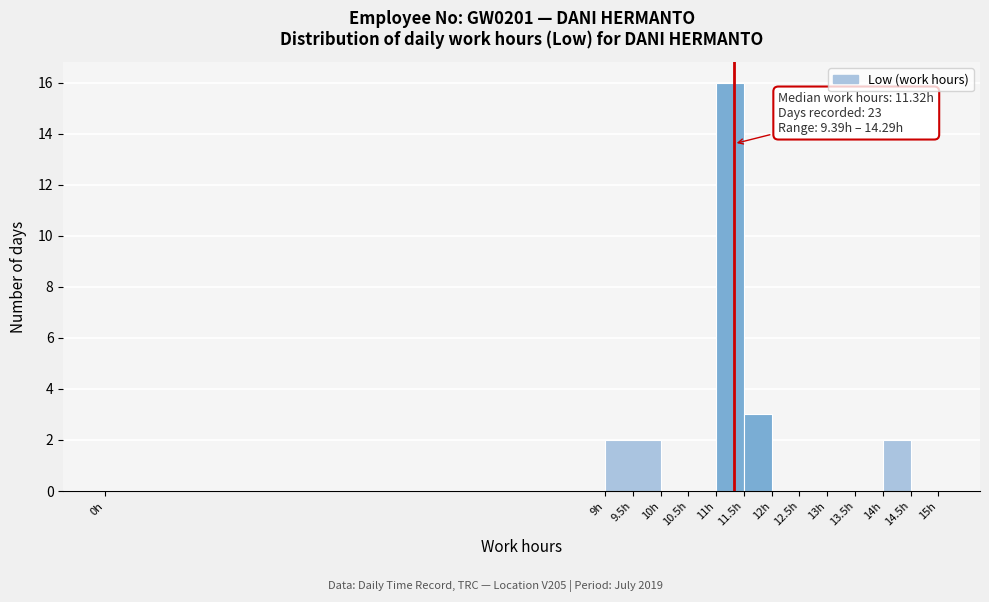

Which range on the x-axis has the tallest bar?

11.0 to 11.5